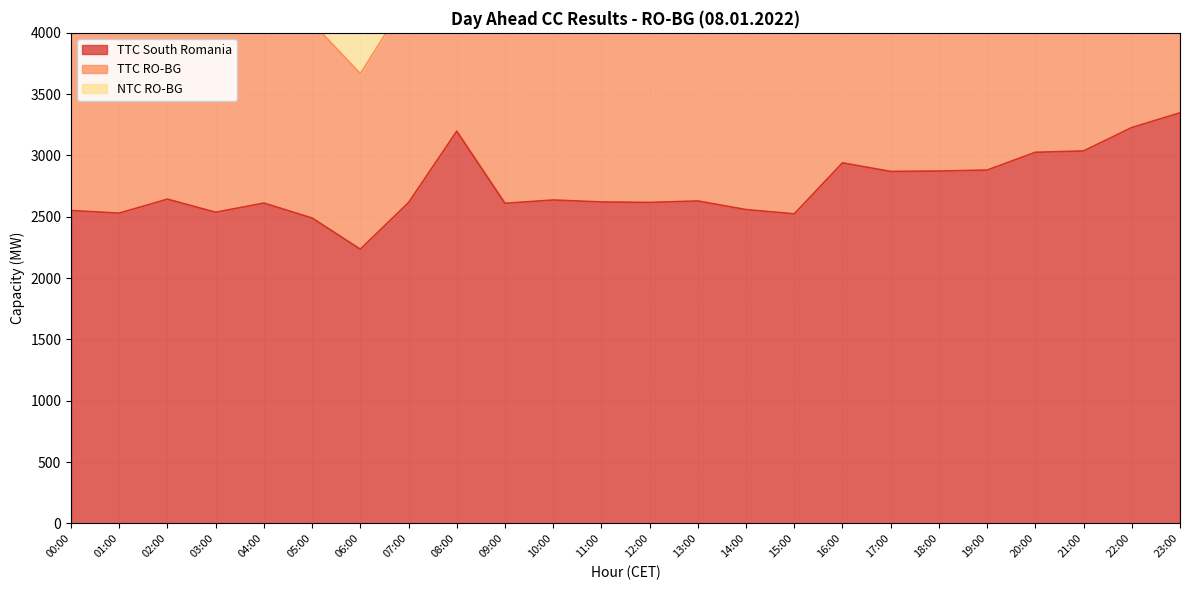

At which label is TTC South Romania closest to 2792?

17:00